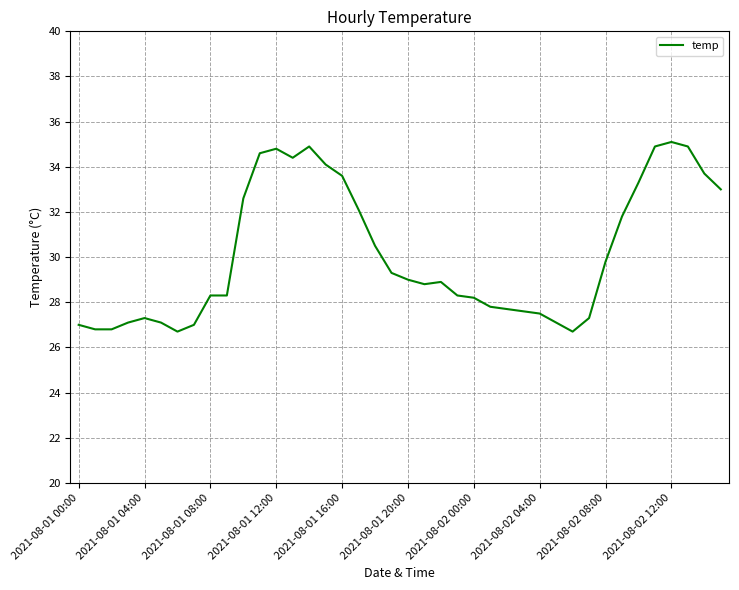

How many lines are shown in the chart?

1